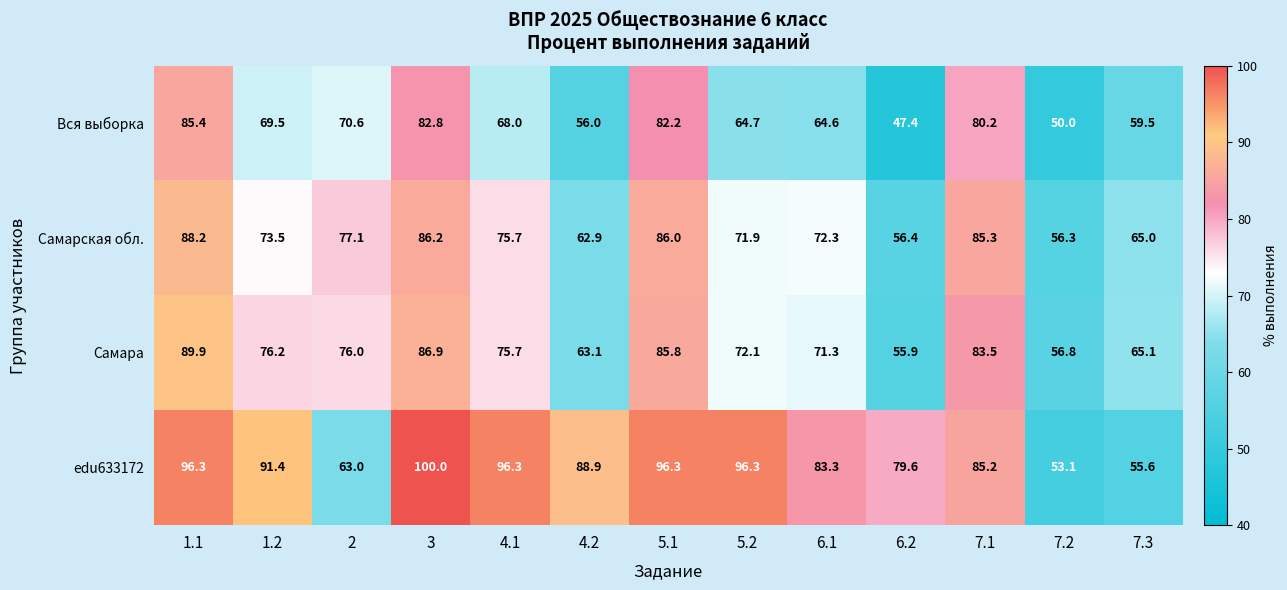

The value of Самара at 1.1 is 53.6. True or false?

False